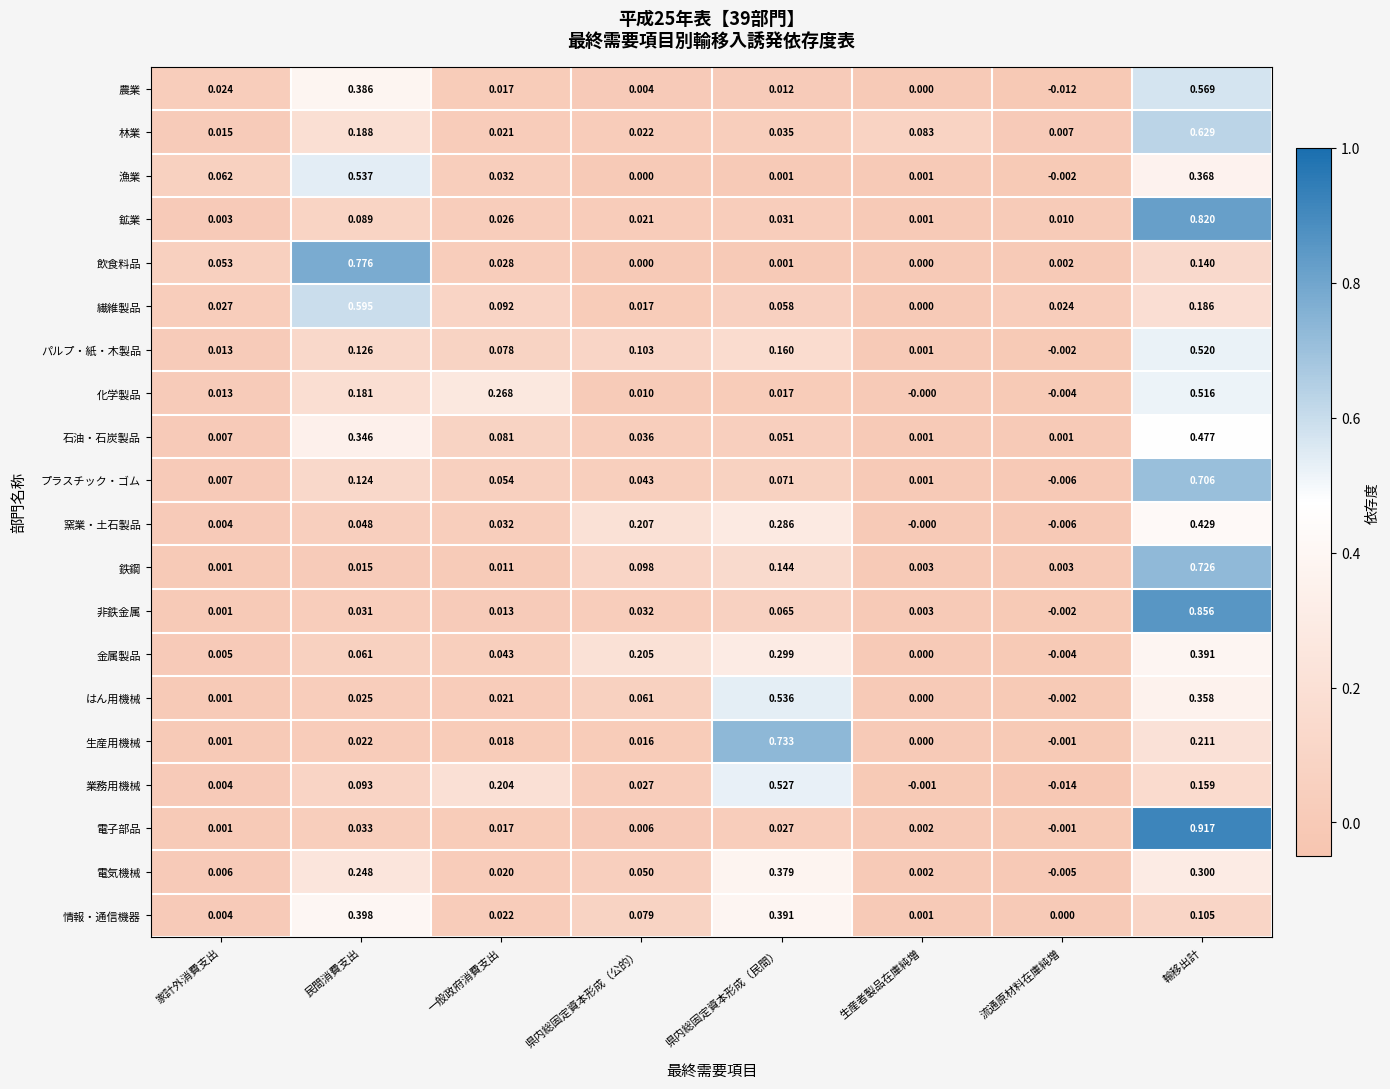

How many distinct data groups are displayed?

20